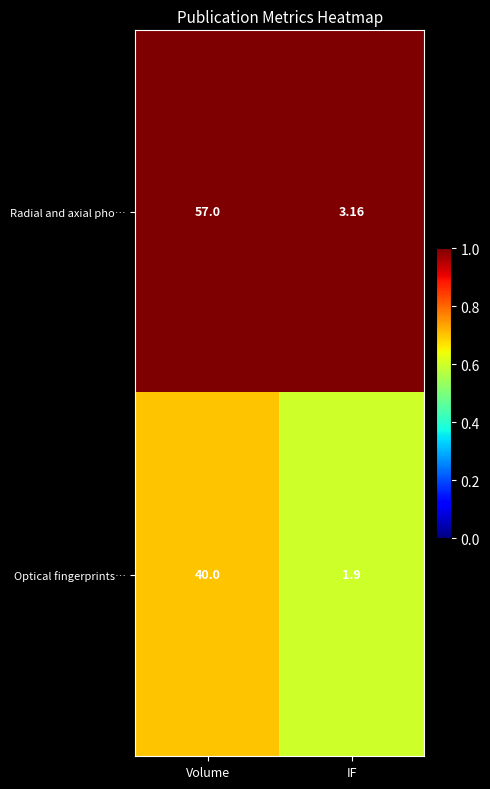

List the series in order of their overall mean, lowest first.

Optical fingerprints…, Radial and axial pho…